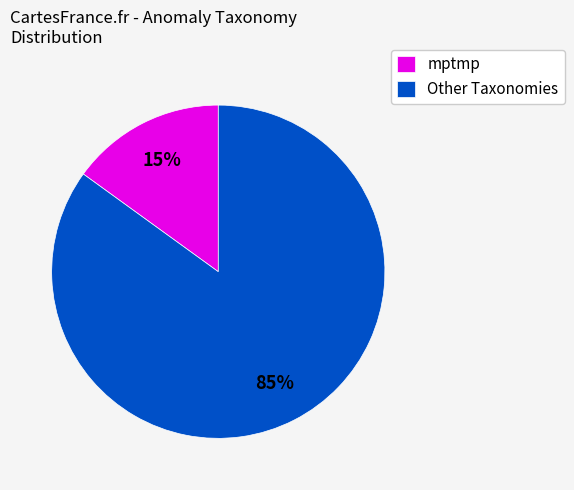

Is there a majority slice in this chart?

Yes